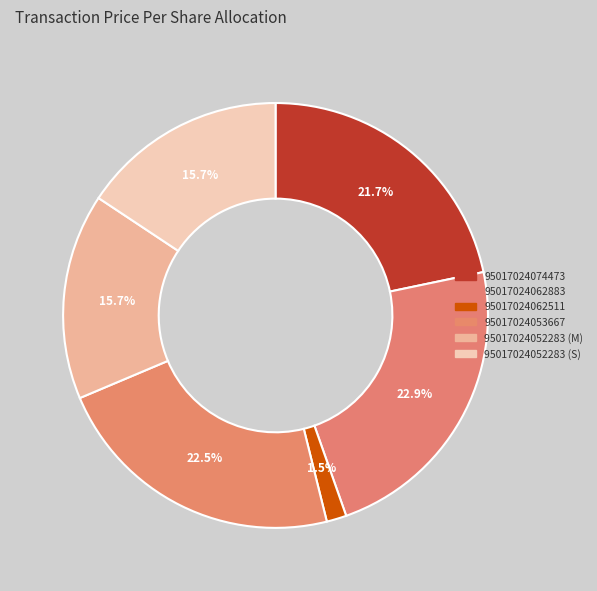

Rank the categories by value from highest to lowest.

95017024062883, 95017024053667, 95017024074473, 95017024052283 (M), 95017024052283 (S), 95017024062511